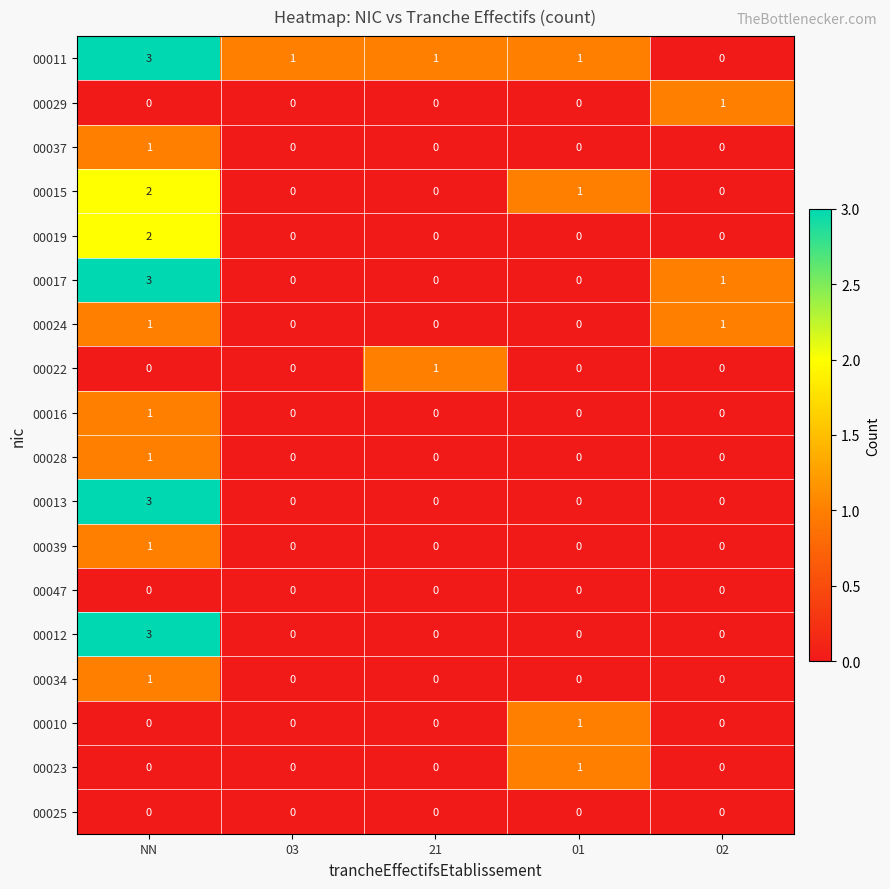

What is the spread (max minus min) of values at NN?

3